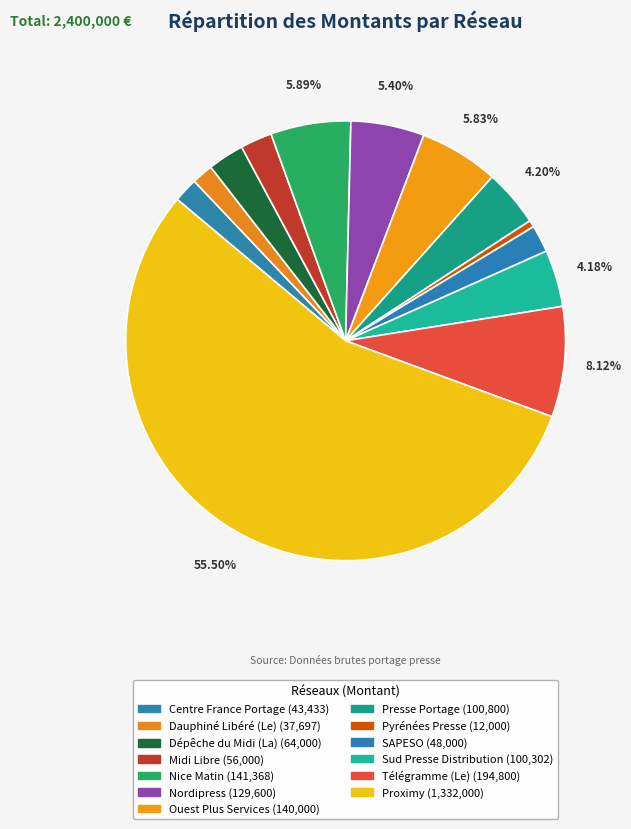

To the nearest percent, what is the difference between the Proximy and SAPESO slice percentages?

54%